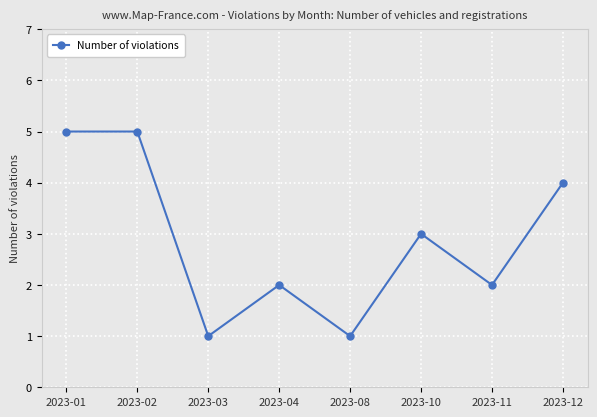

What is the difference between the maximum and minimum values?

4